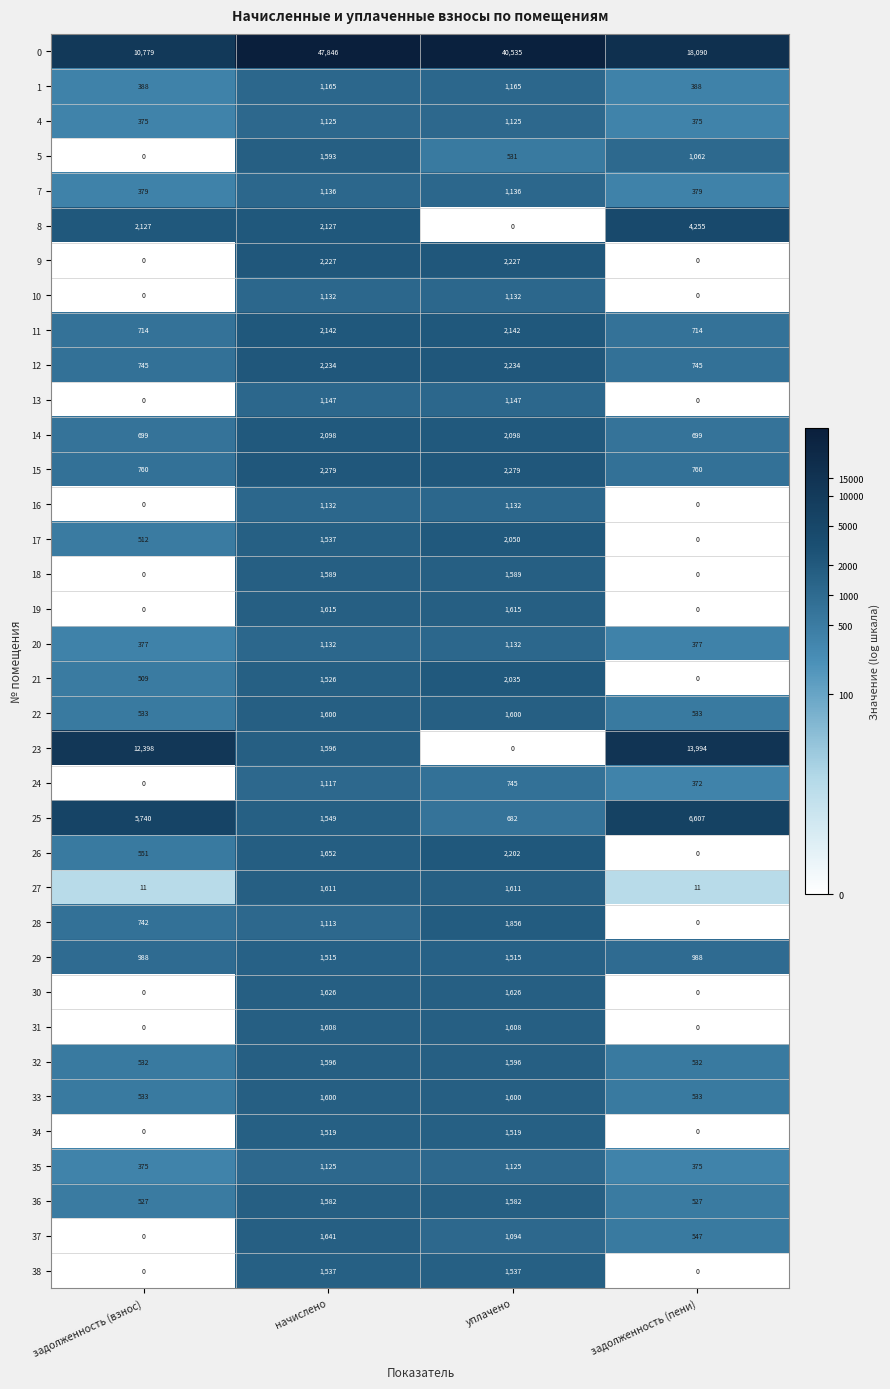

How many distinct data groups are displayed?

36